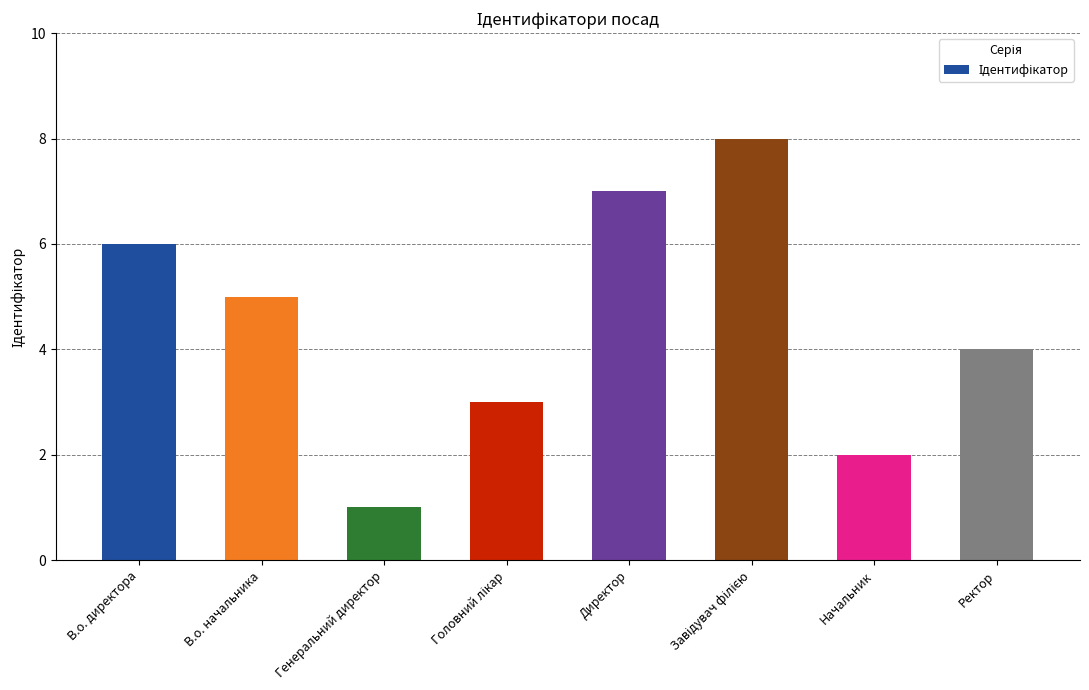

What is the sum of all values?

36